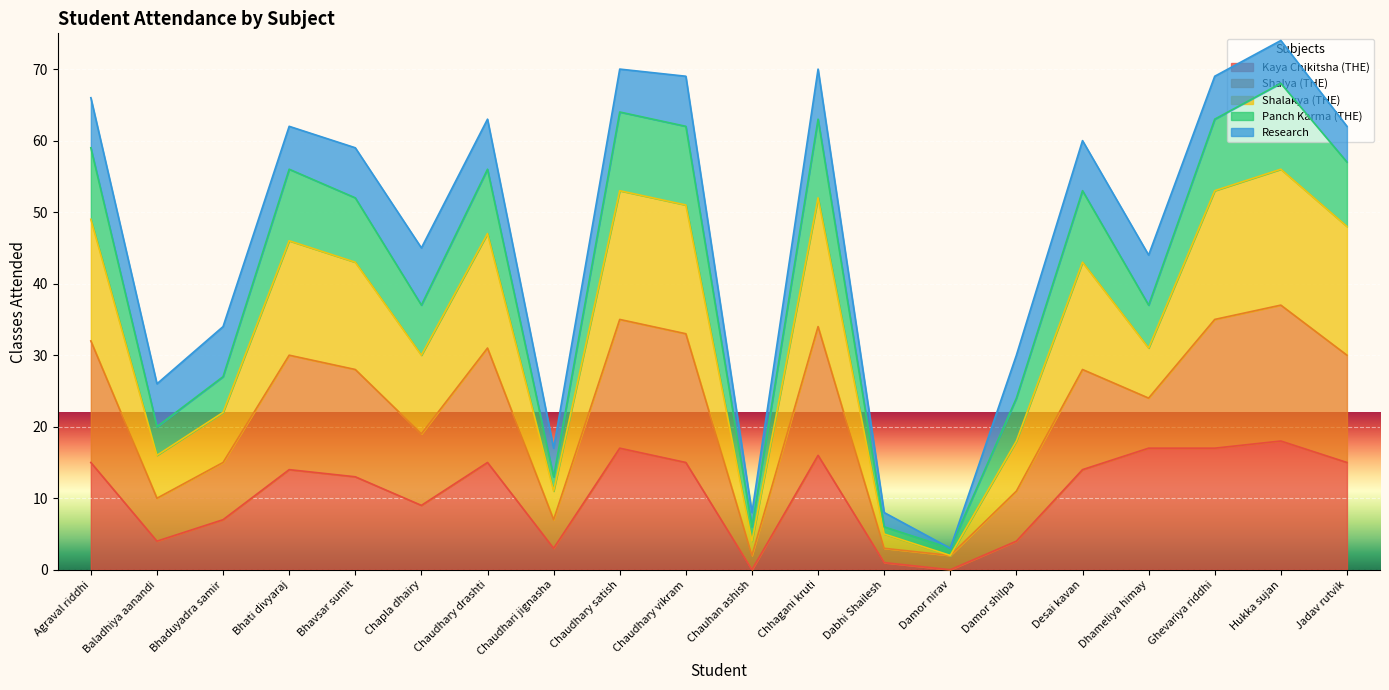

The Shalakya (THE) series shows 22 at Baladhiya aanandi. True or false?

False